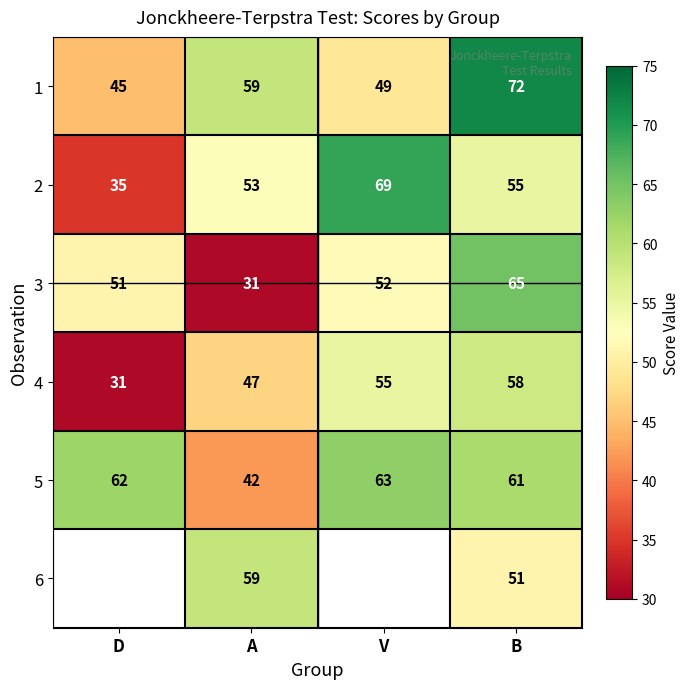

How many series are shown in this chart?

6